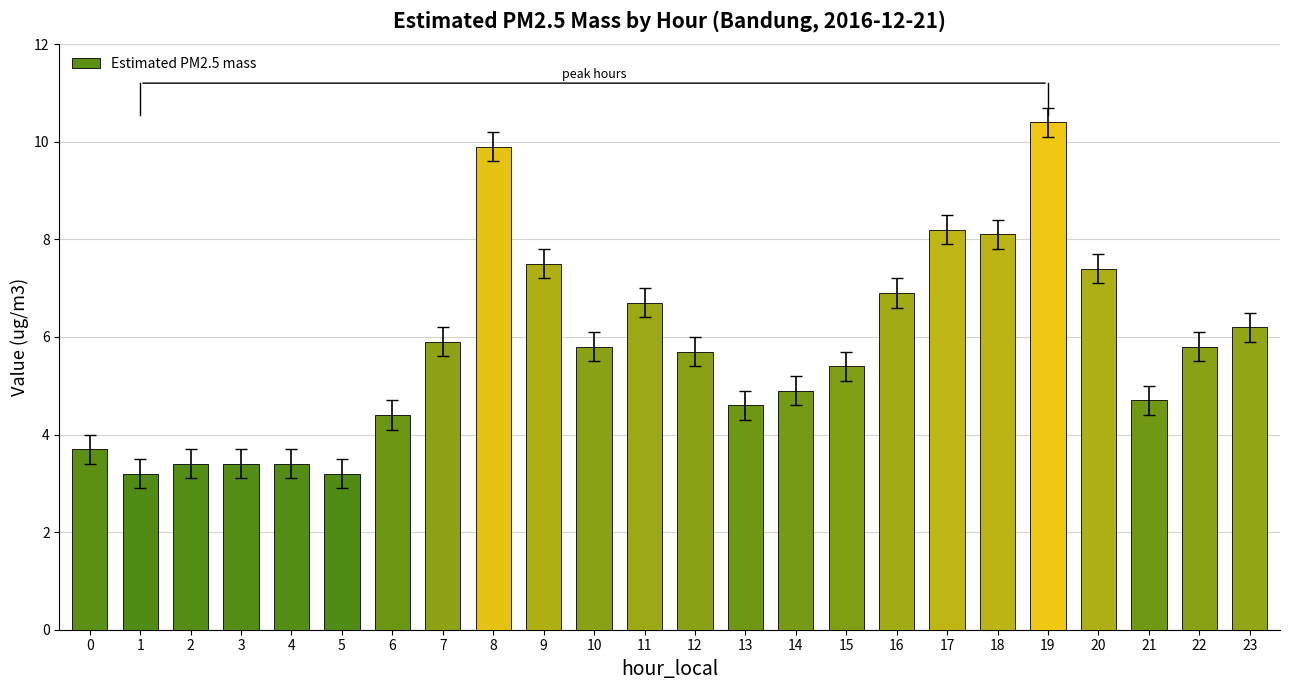

Does the chart contain stacked bars?

No